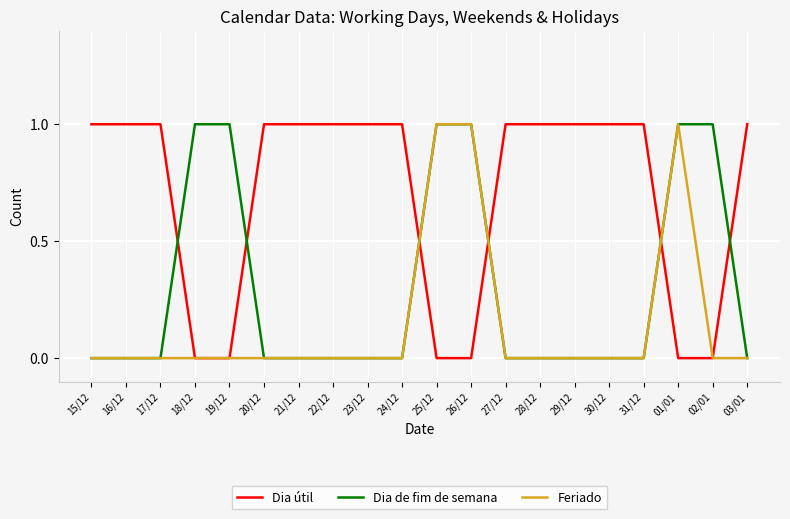

Does the chart display data point markers on the line(s)?

No